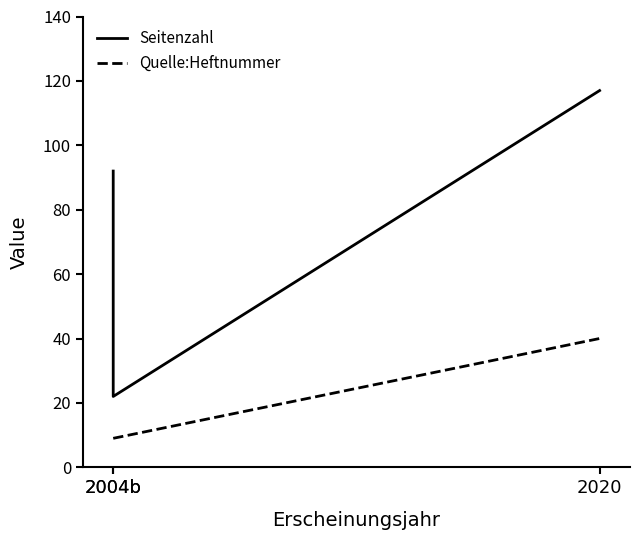

What is the average value of the Seitenzahl series?

77